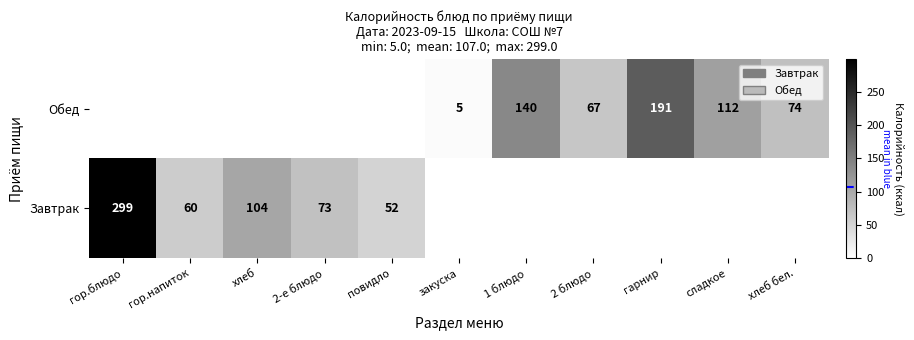

Is it true that Обед equals 191 at гарнир?

True